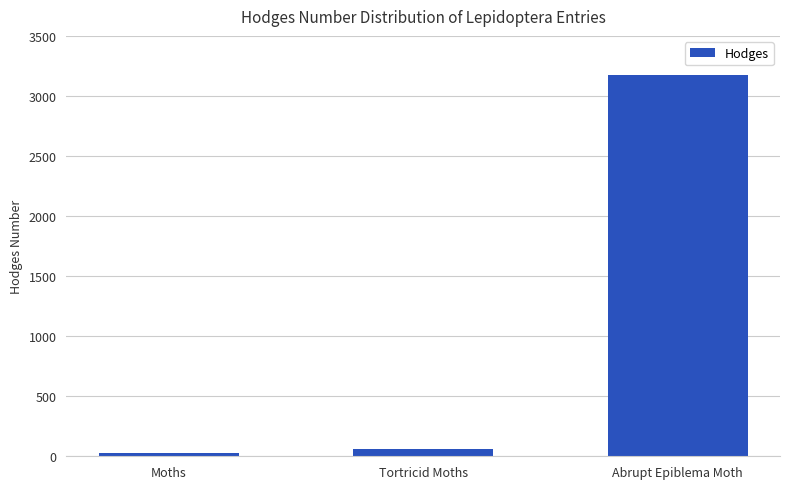

Rank the categories by value from lowest to highest.

Moths, Tortricid Moths, Abrupt Epiblema Moth